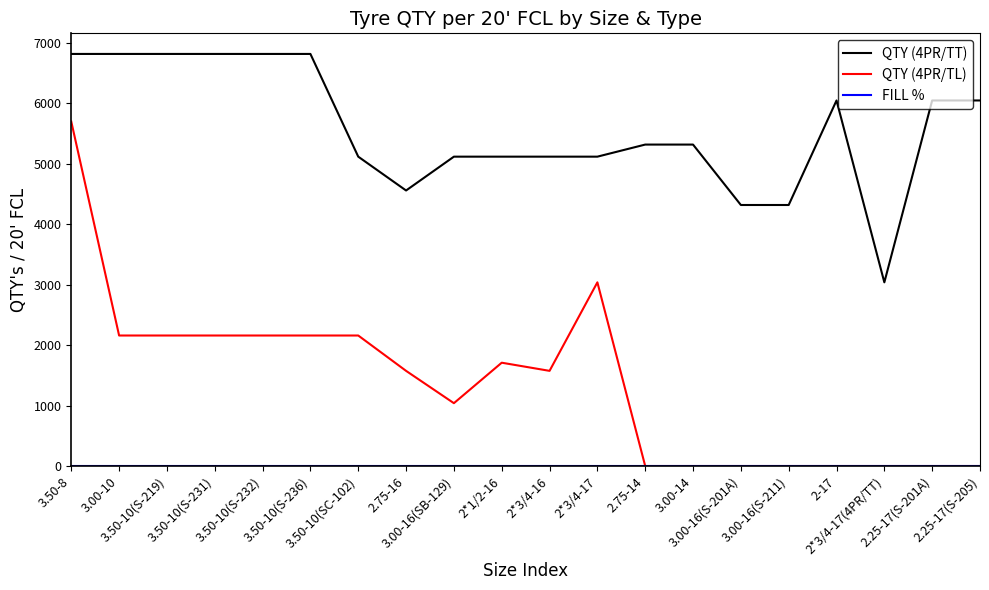

True or false: QTY (4PR/TT) and QTY (4PR/TL) cross at least once.

False